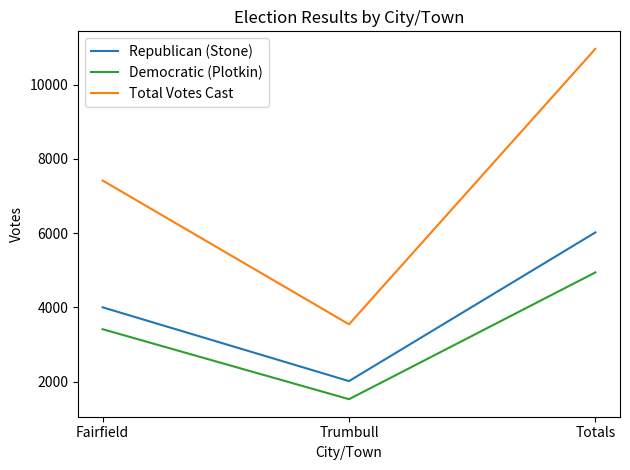

What is the difference between the highest and lowest values at Fairfield?

4002